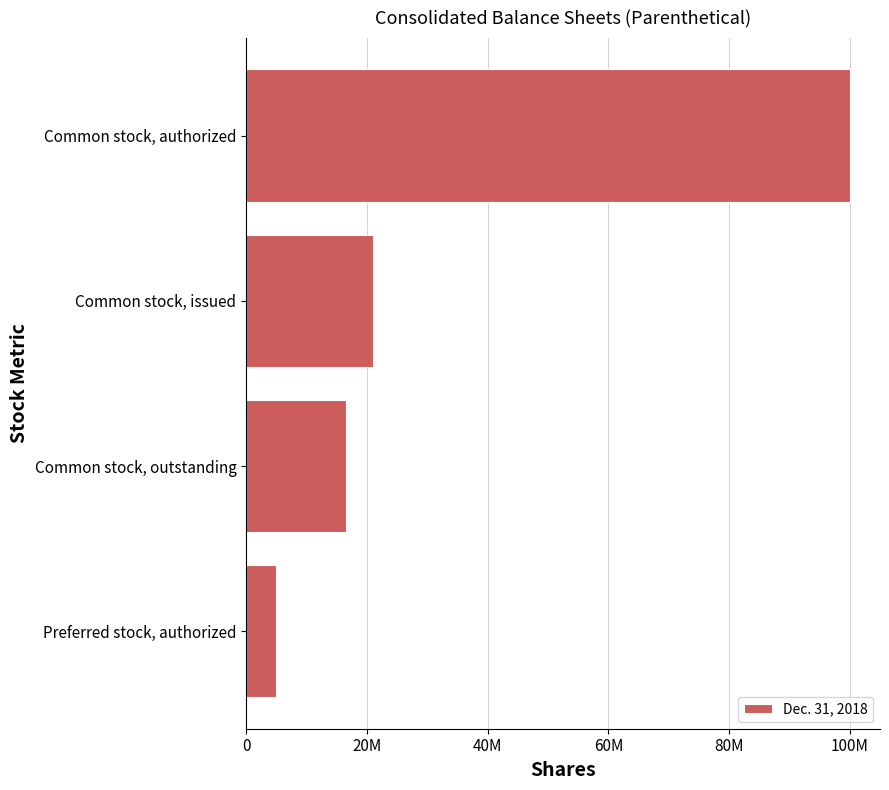

List the labels in order of value, largest first.

Common stock, authorized, Common stock, issued, Common stock, outstanding, Preferred stock, authorized